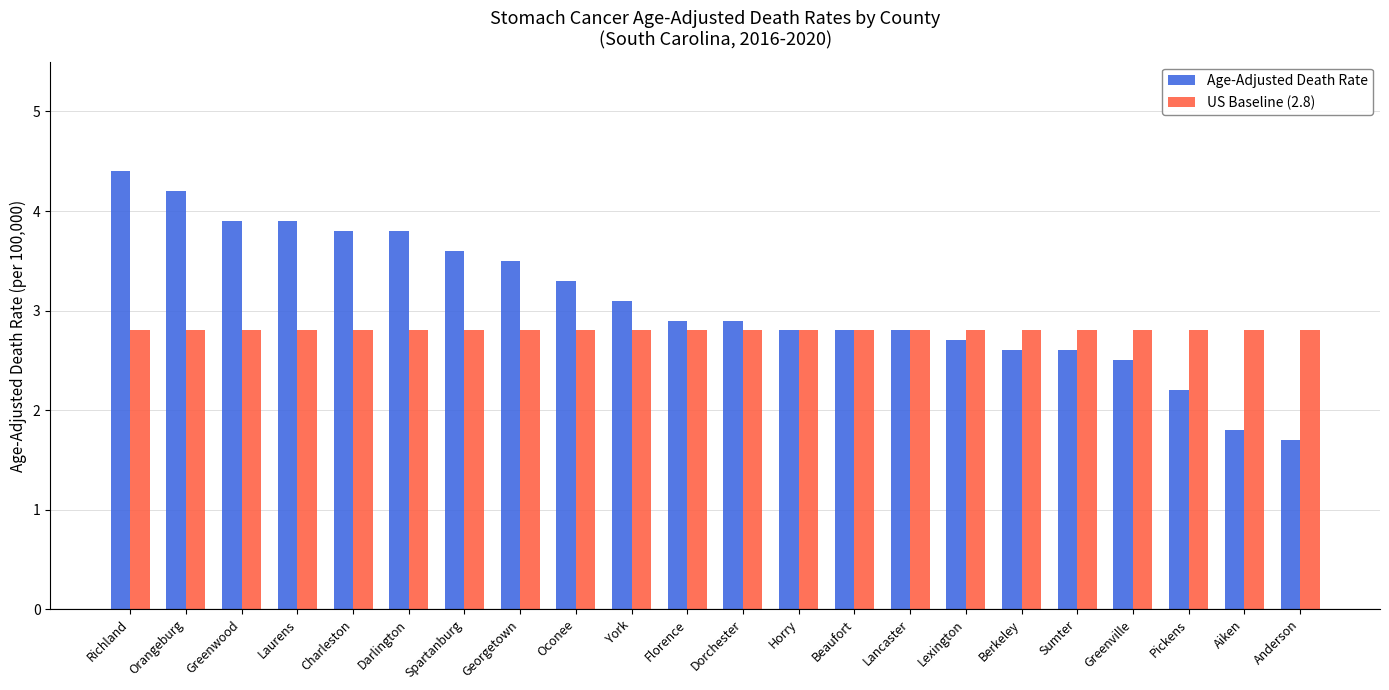

The value of US Baseline (2.8) at Aiken is 2.8. True or false?

True